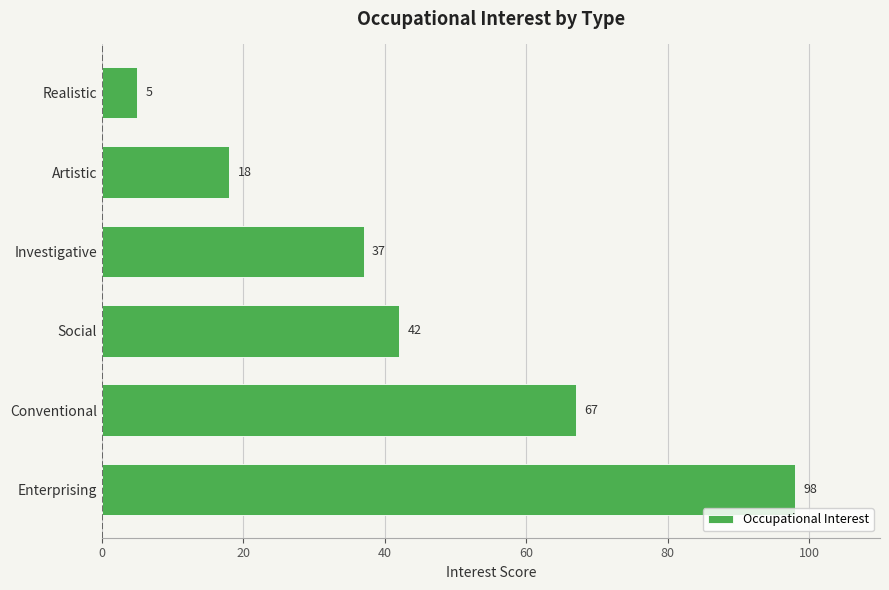

The value at Enterprising is 61. True or false?

False